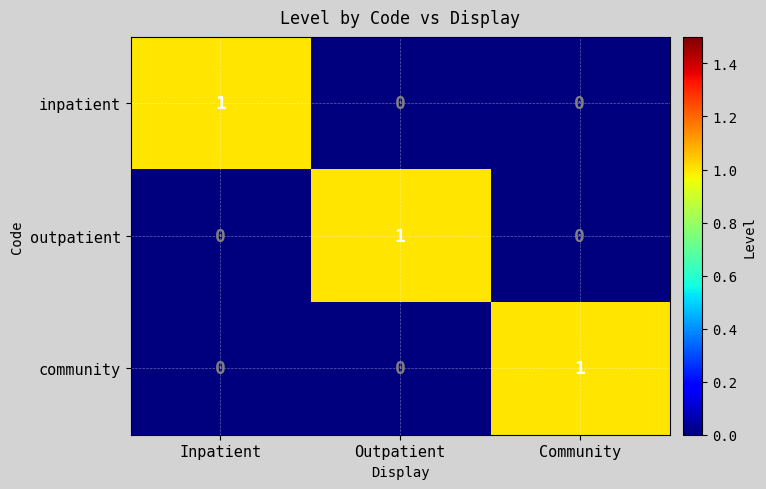

At which label does community reach its peak?

Community